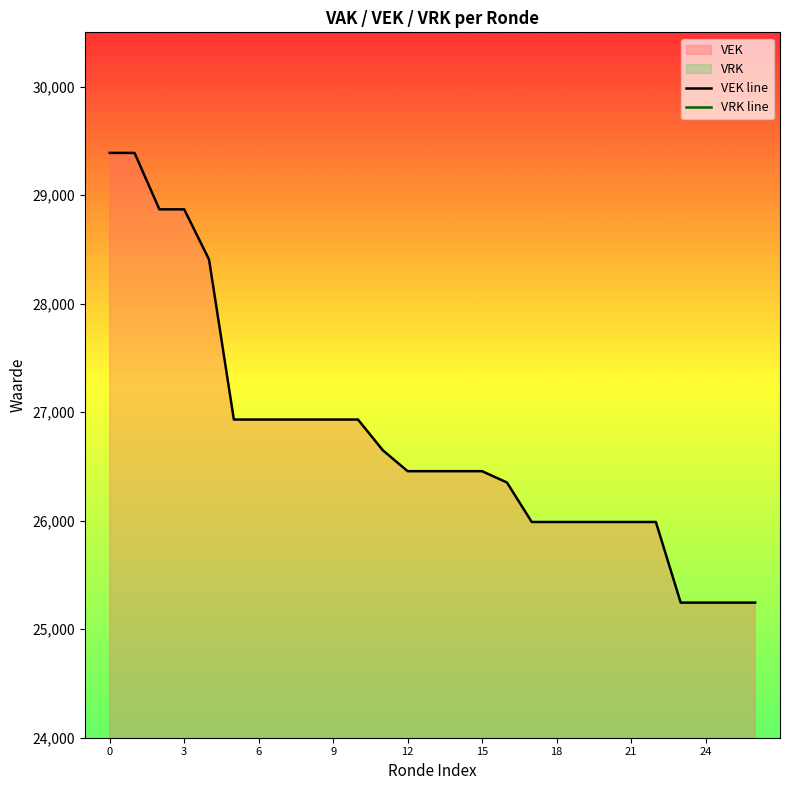

The value of VEK line at 18 is 7426. True or false?

False